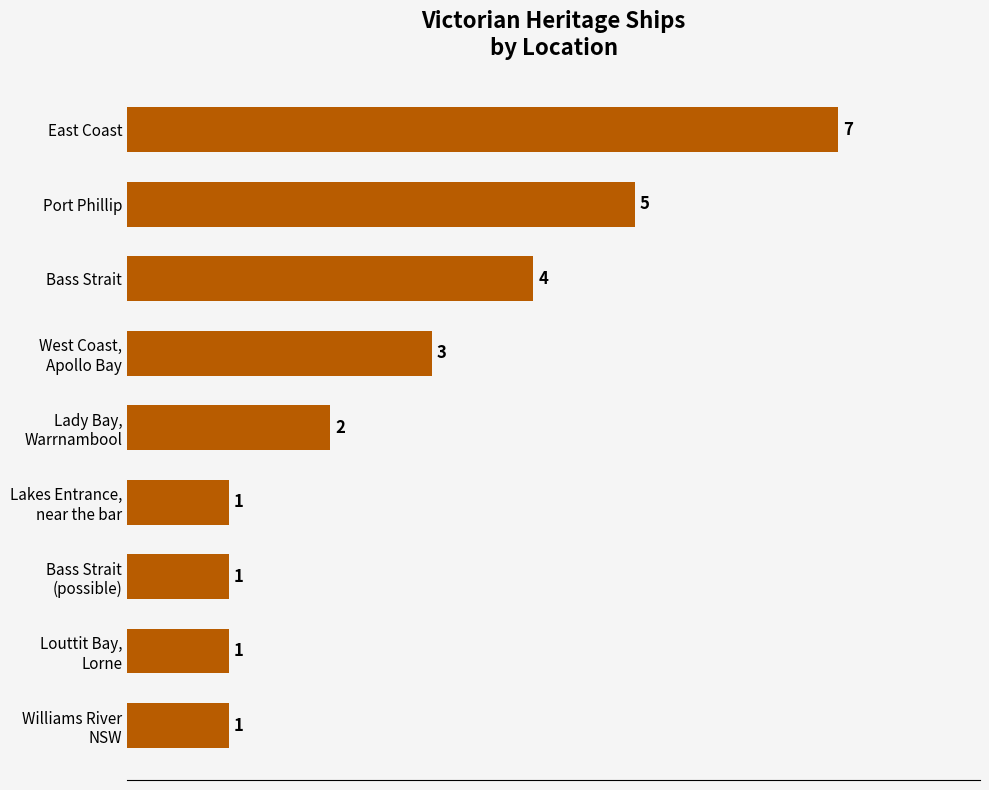

What position from the top is Bass Strait?

3